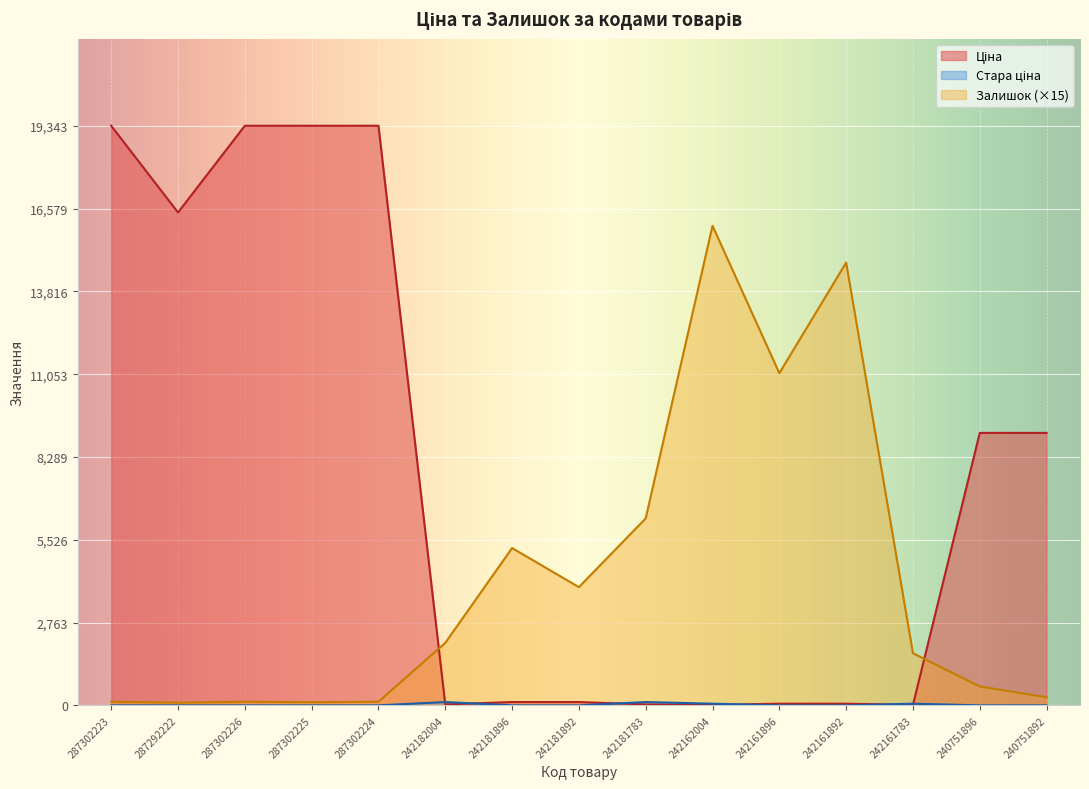

What is the sum of the Залишок values at 242181783 and 240751896?

6870.0